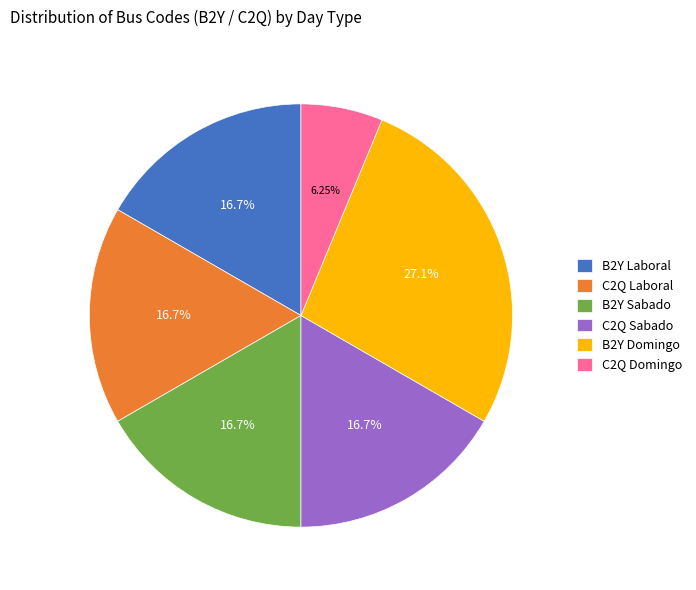

Which category has the biggest portion of the pie?

B2Y Domingo